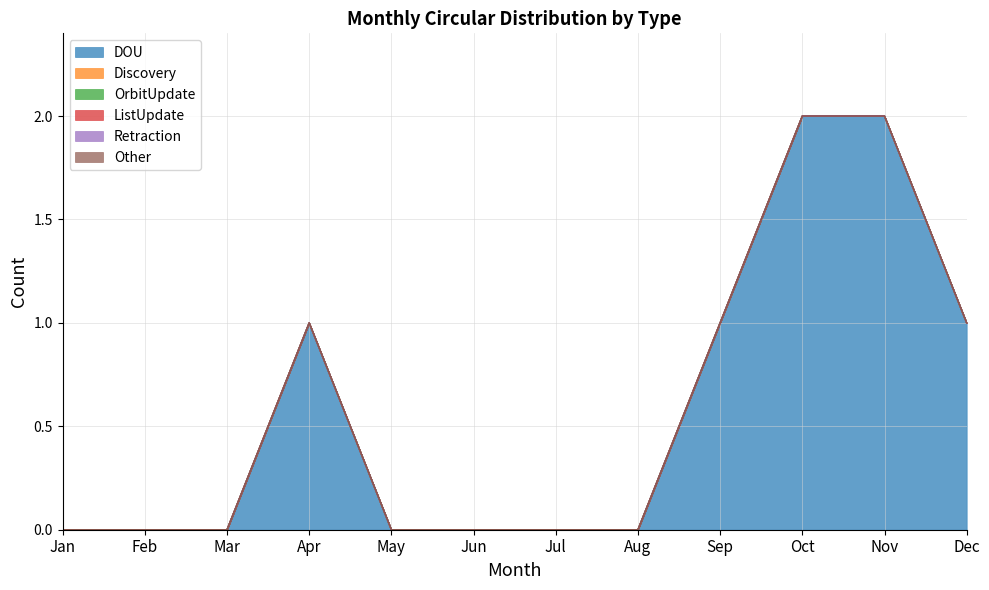

Rank the series at Apr from highest to lowest value.

DOU, Discovery, OrbitUpdate, ListUpdate, Retraction, Other